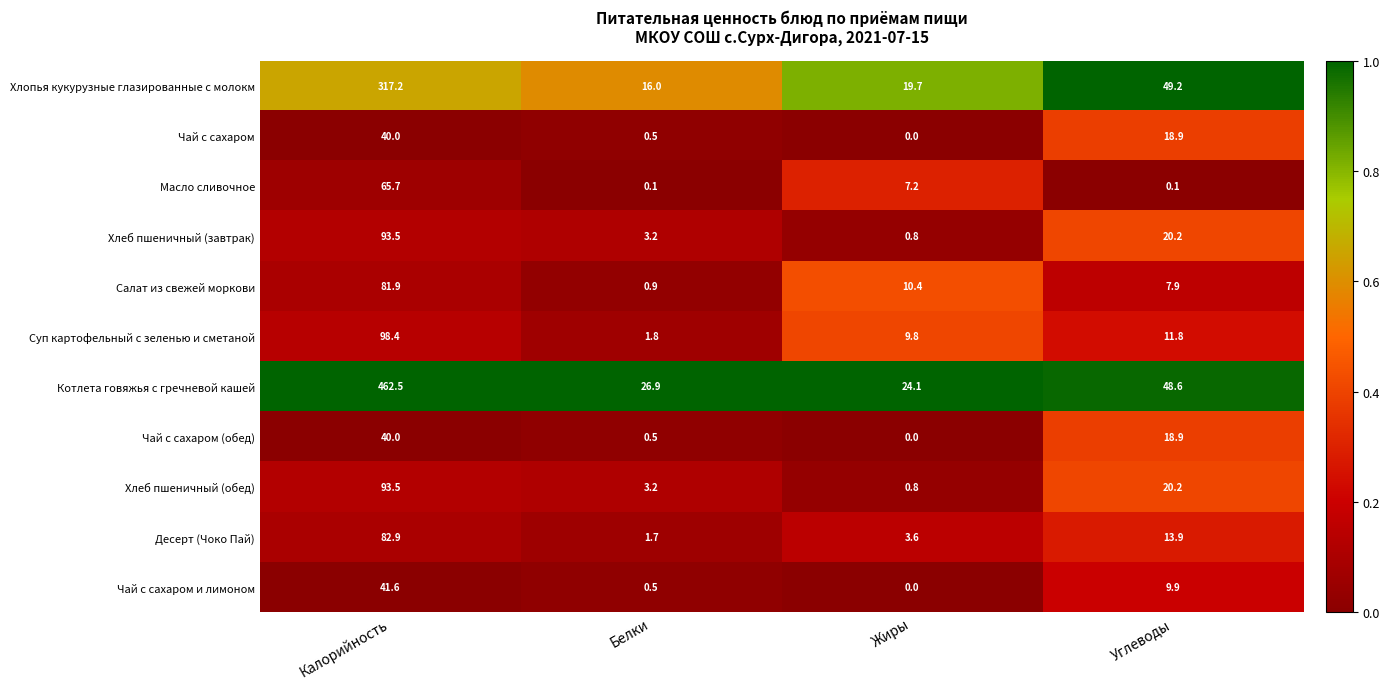

Which category has the highest value across all series?

Калорийность